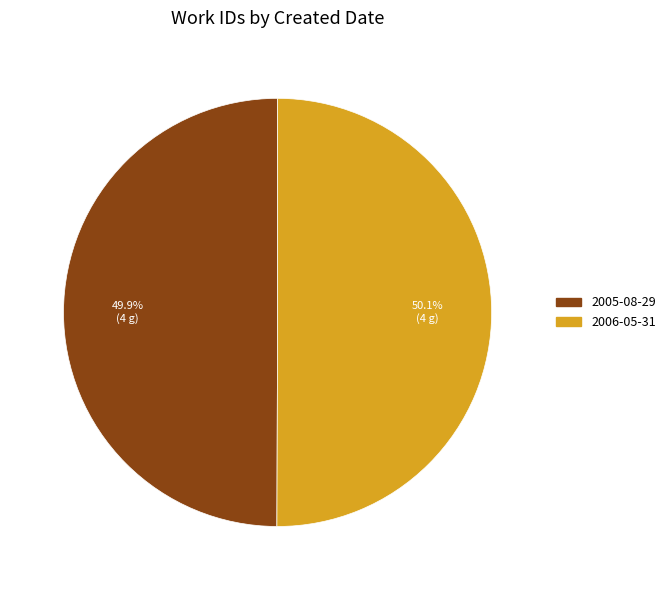

How much of the chart is everything except 2005-08-29?

50.1%